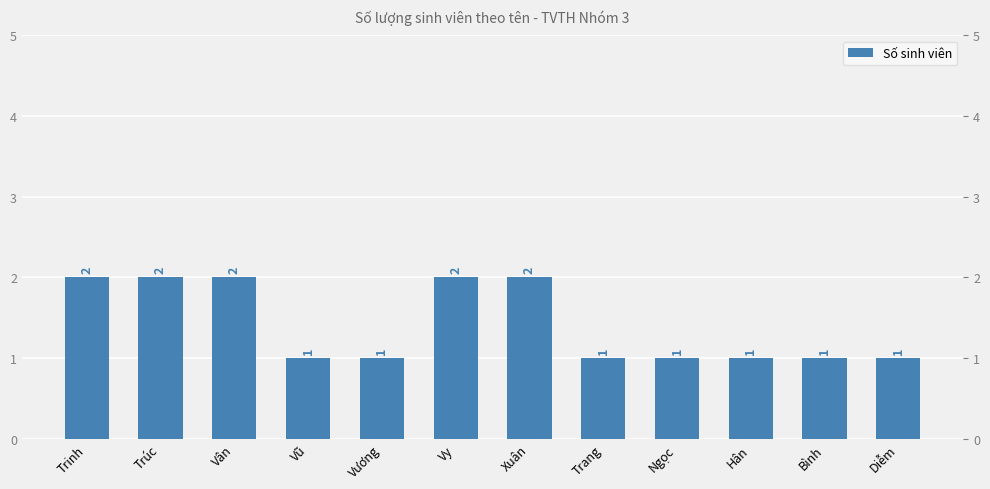

Rank the categories by value from highest to lowest.

Trinh, Trúc, Vân, Vy, Xuân, Vũ, Vương, Trang, Ngọc, Hân, Bình, Diễm